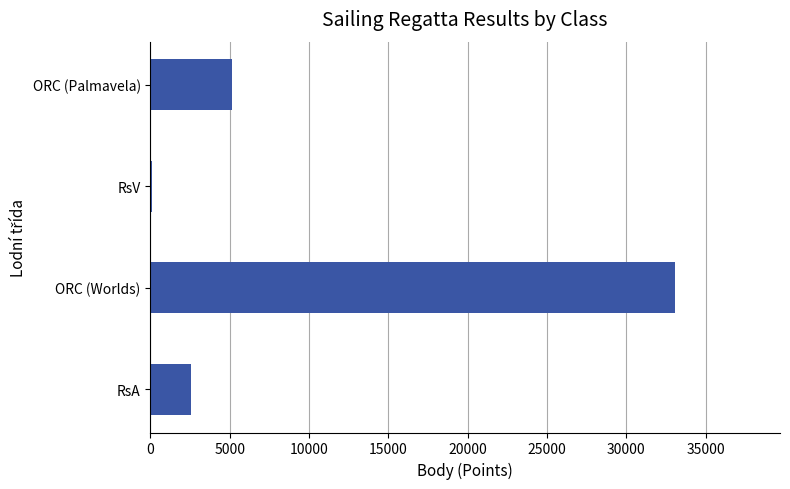

Count the number of categories in the chart.

4